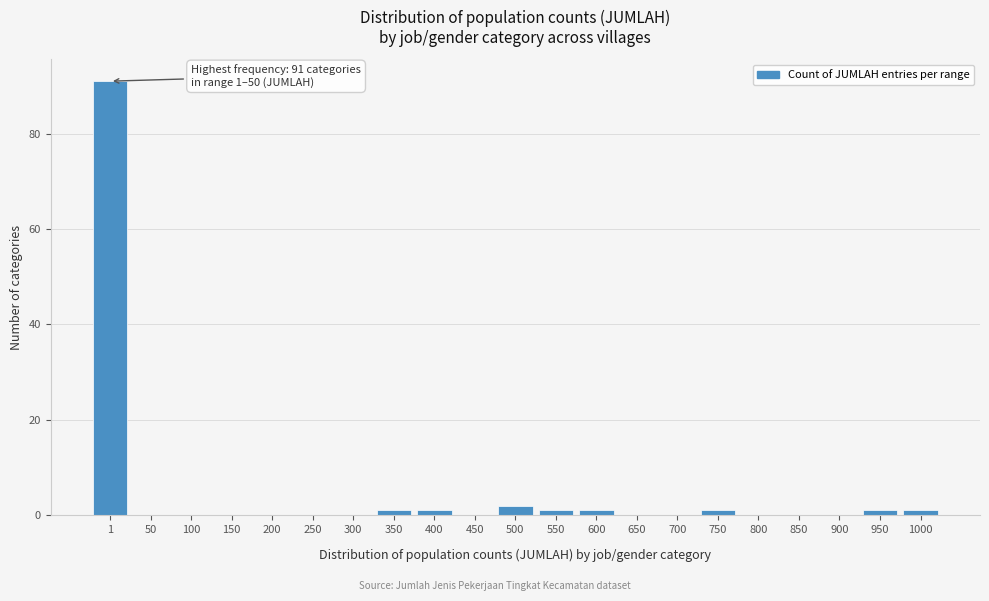

Reading left to right, list all the values displayed in this chart.

1=91	50=0	100=0	150=0	200=0	250=0	300=0	350=1	400=1	450=0	500=2	550=1	600=1	650=0	700=0	750=1	800=0	850=0	900=0	950=1	1000=1